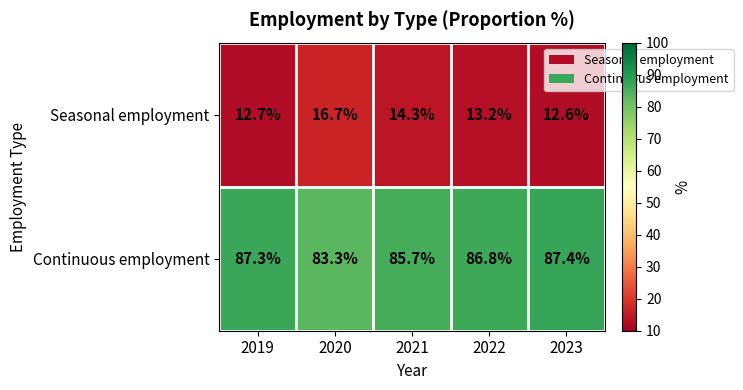

At which label is Continuous employment closest to 85?

2021